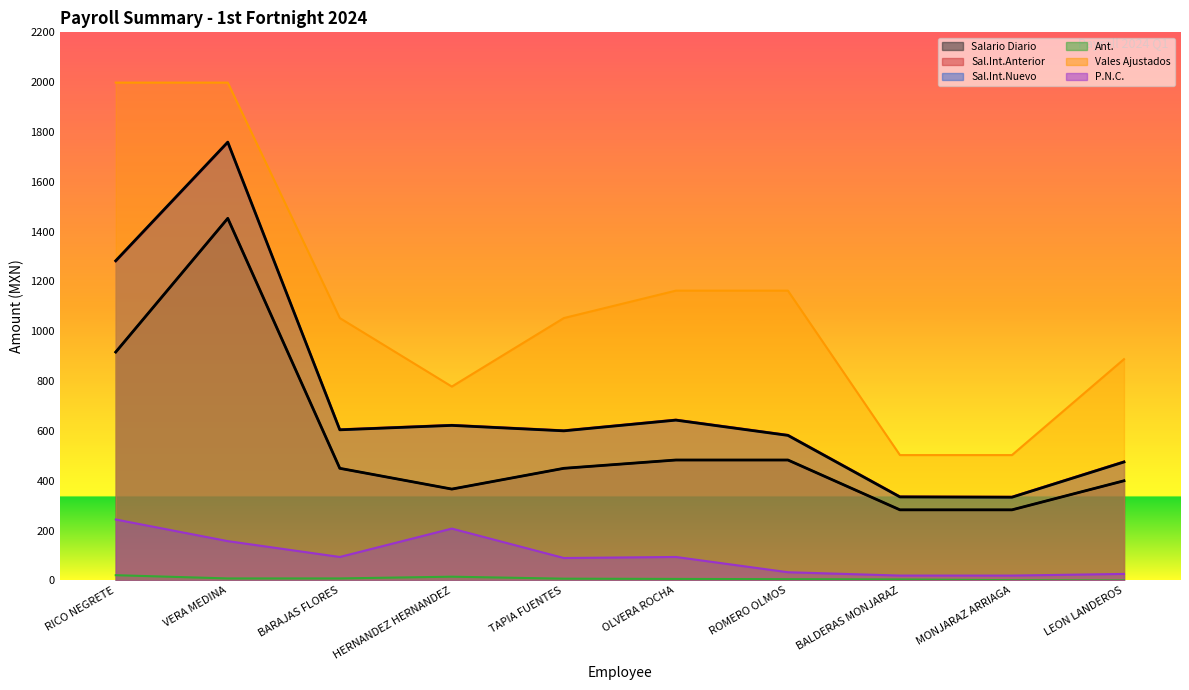

What is the difference between the P.N.C. values at BARAJAS FLORES and MONJARAZ ARRIAGA?

74.7